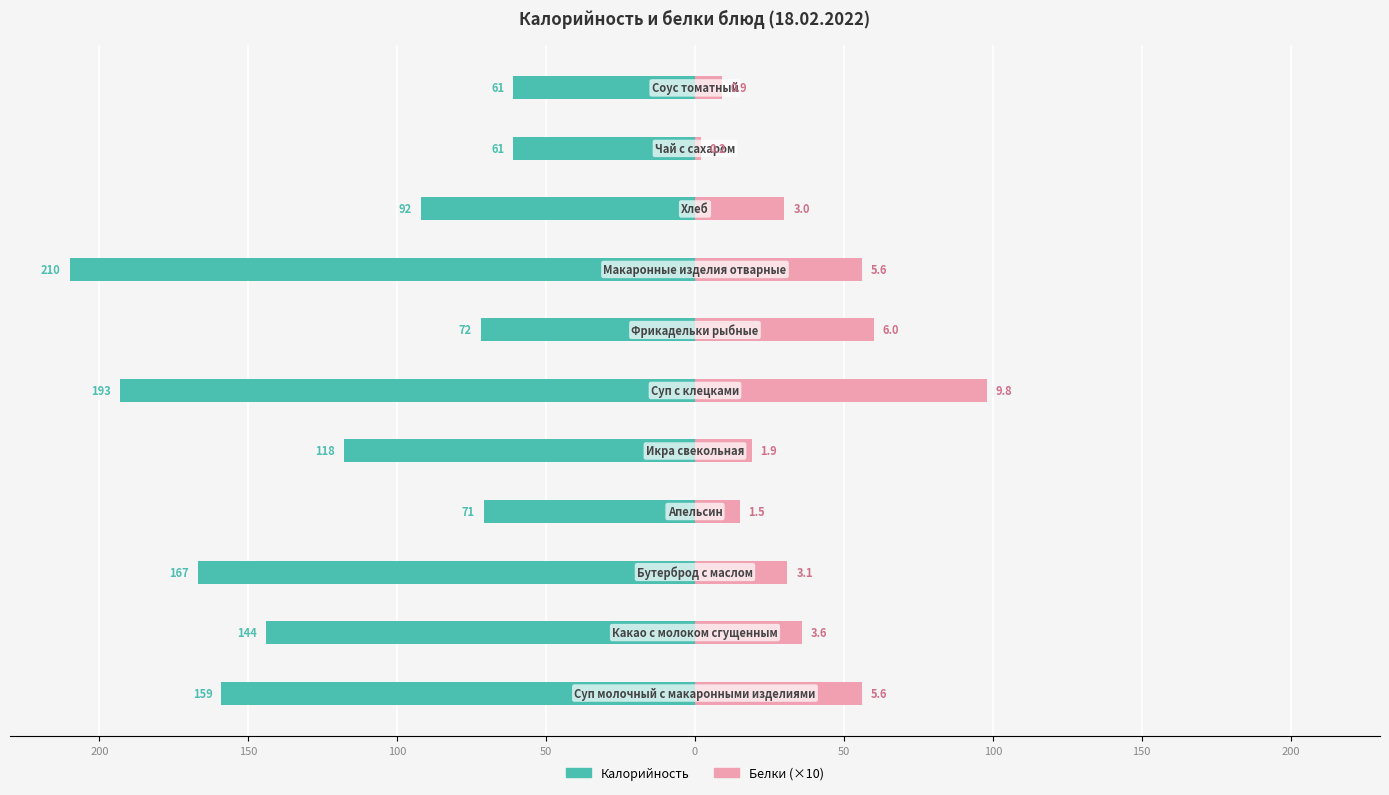

How many values in the Калорийность series exceed -118?

5